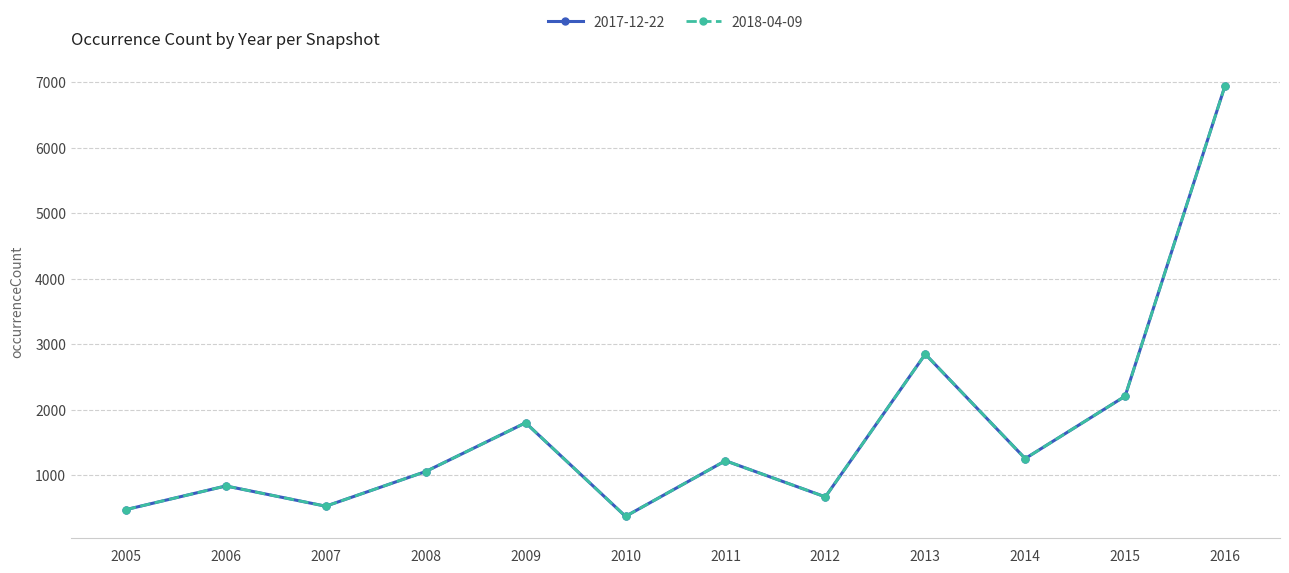

Does the chart have visible grid lines?

Yes